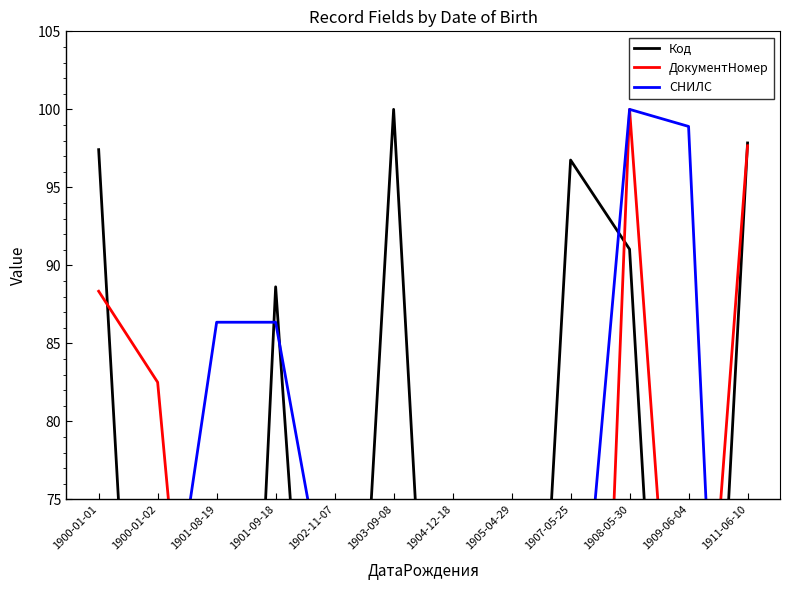

At 1903-09-08, list the series in order from smallest to largest.

СНИЛС, ДокументНомер, Код